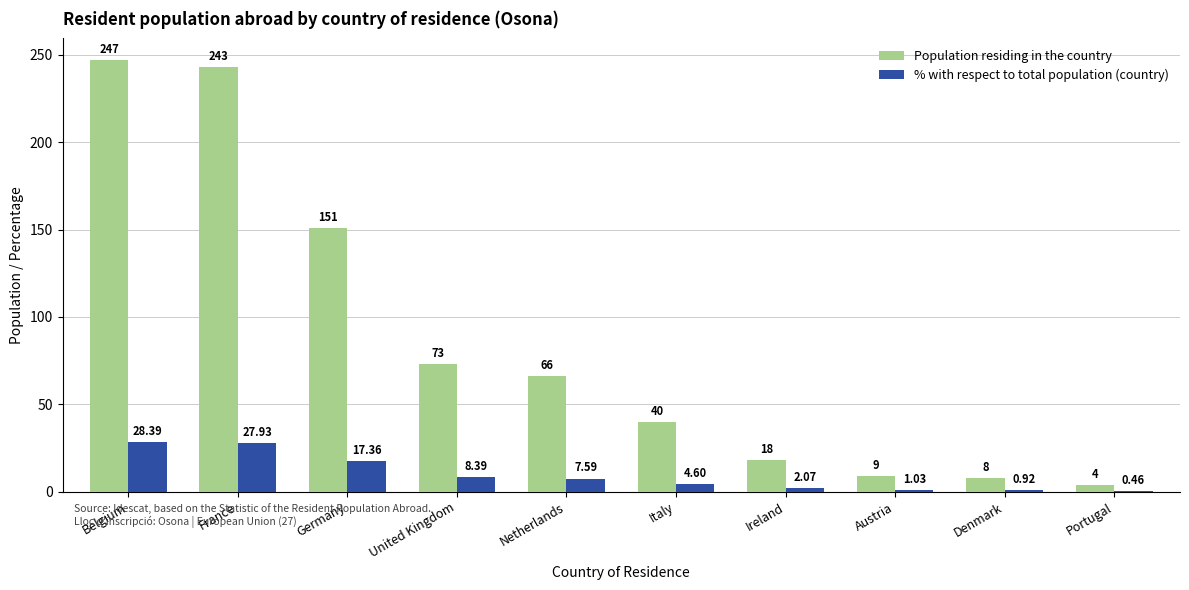

True or false: Population residing in the country has a value of 115.9 at United Kingdom.

False